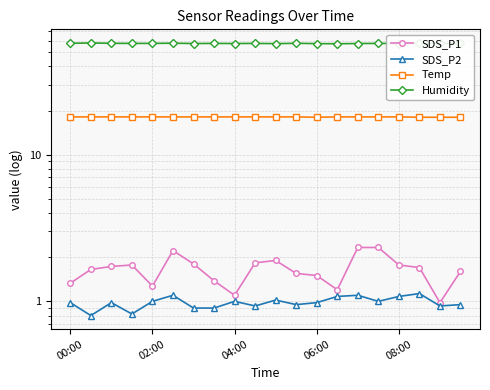

Which has a higher value, 11 or 19?

19